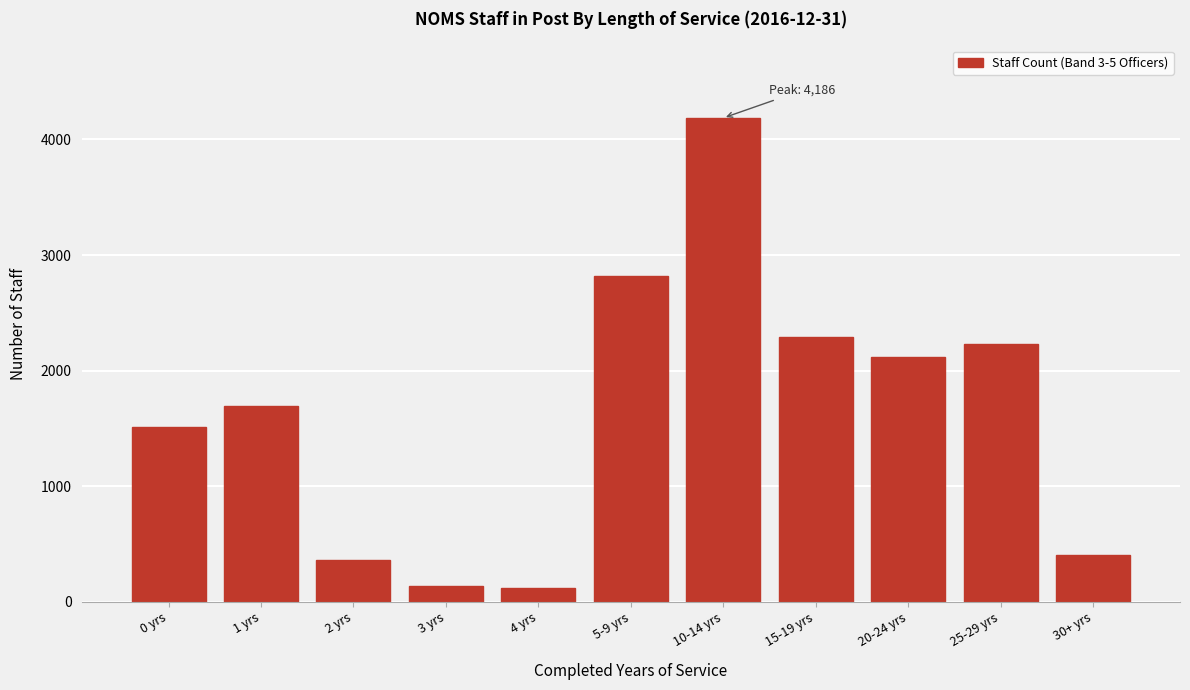

What is the difference between the second highest and minimum values?

2700.5